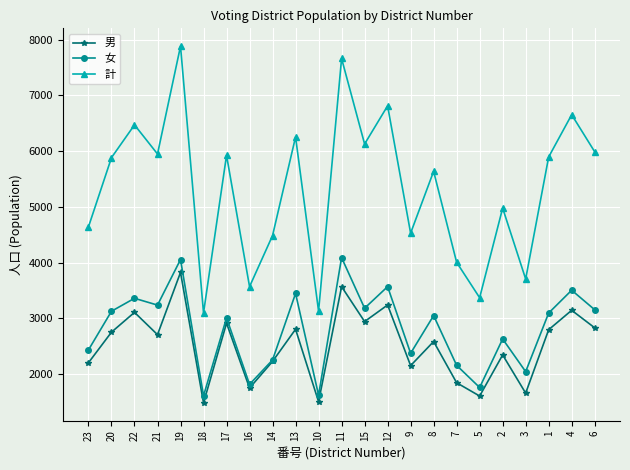

What is the highest value of the 計 series?

7881